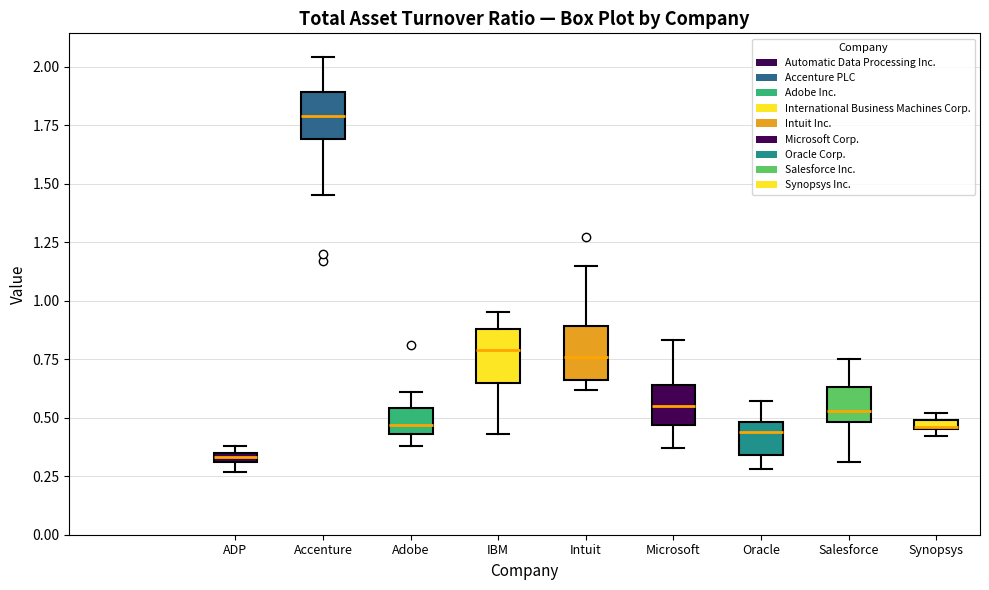

Which box has the highest median line?

Accenture